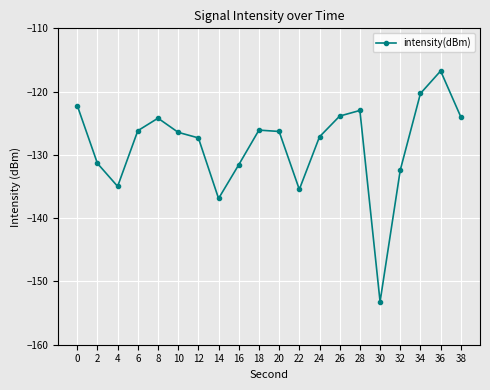

What is the greatest value displayed?

-116.7